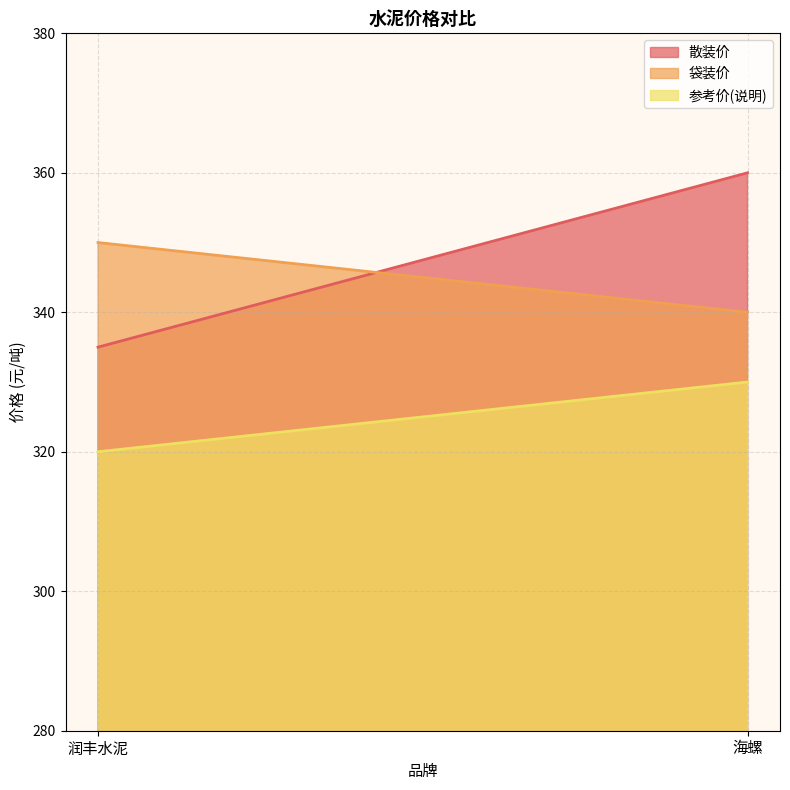

Which has a higher value, 海螺 or 润丰水泥?

海螺